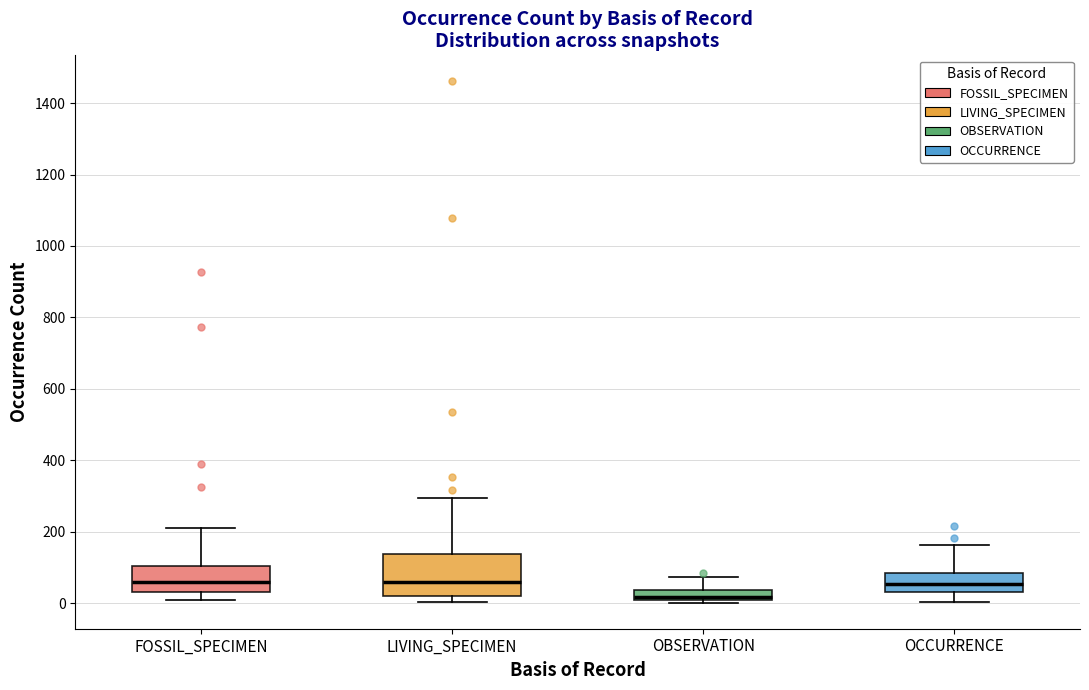

Where does the median line of the box for LIVING_SPECIMEN sit on the y-axis? The values are not printed on the chart, so give them approximately, as read against the axis.

60